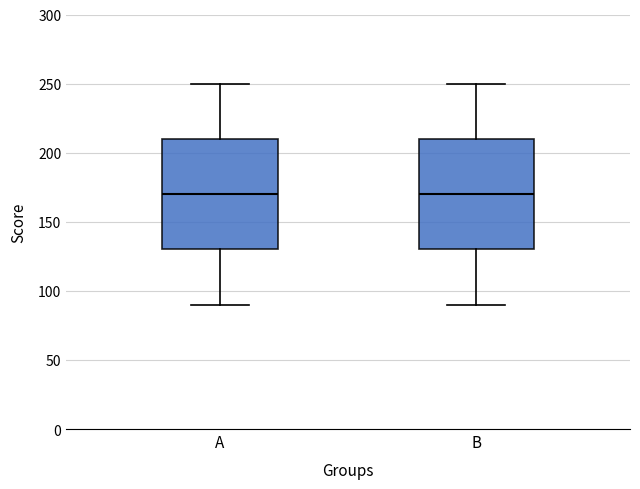

Reading left to right, transcribe this box plot: for each box, give where its median line is, the range the box spans, and where its two whiskers end, as read against the y-axis. The values are not printed on the chart, so give them approximately, as read against the axis.

A: median 170, box 130 to 210, whiskers 90 to 250
B: median 170, box 130 to 210, whiskers 90 to 250